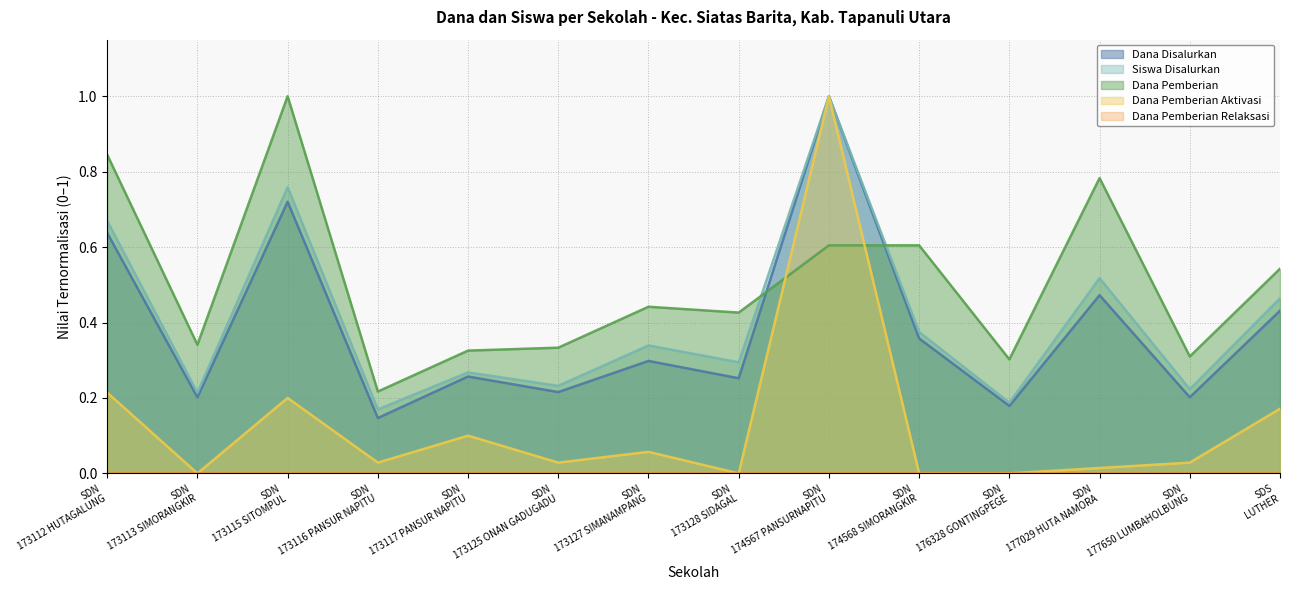

Which series has the largest total across all categories?

Dana Pemberian